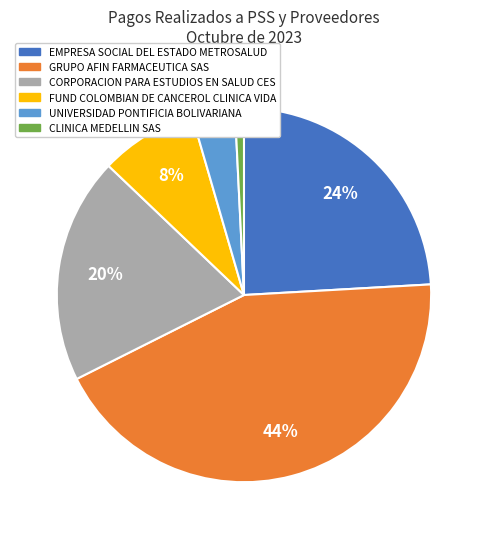

Do UNIVERSIDAD PONTIFICIA BOLIVARIANA and GRUPO AFIN FARMACEUTICA SAS together represent more than half of the pie?

No